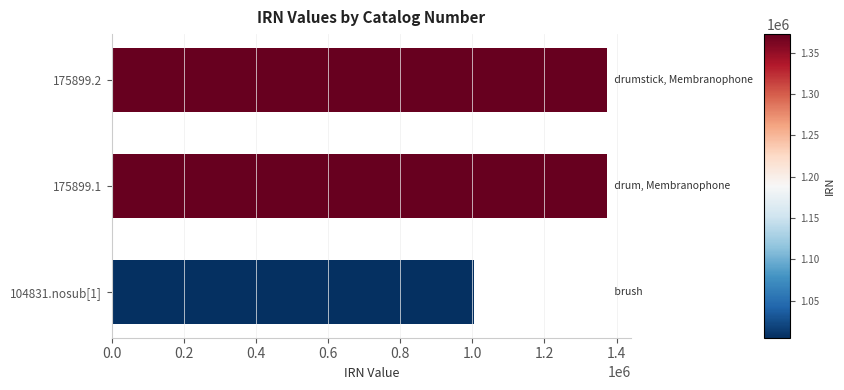

What is the difference between the maximum and minimum values?

367627